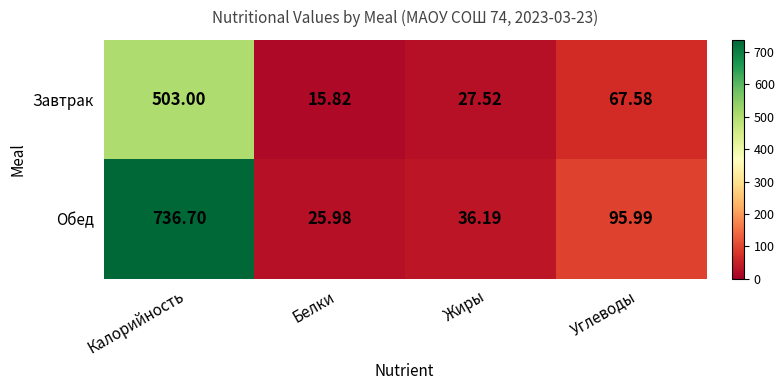

Which series changed the most between Белки and Жиры?

Завтрак